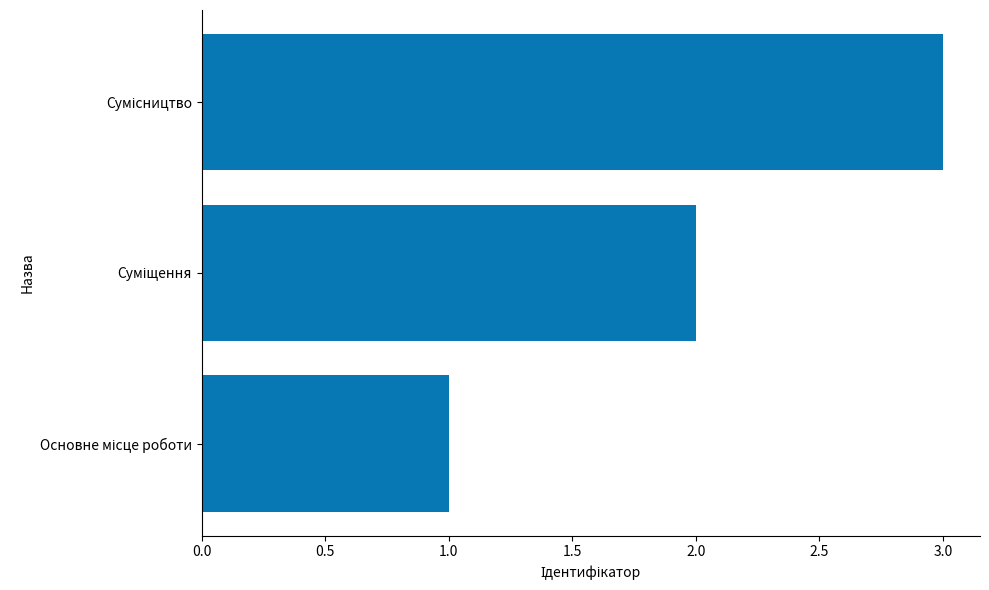

What is the sum of all values?

6